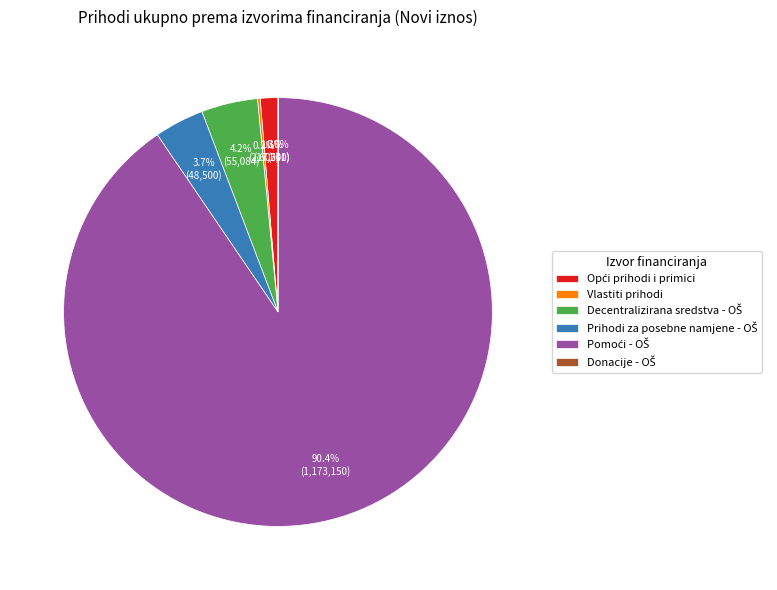

Is there a majority slice in this chart?

Yes